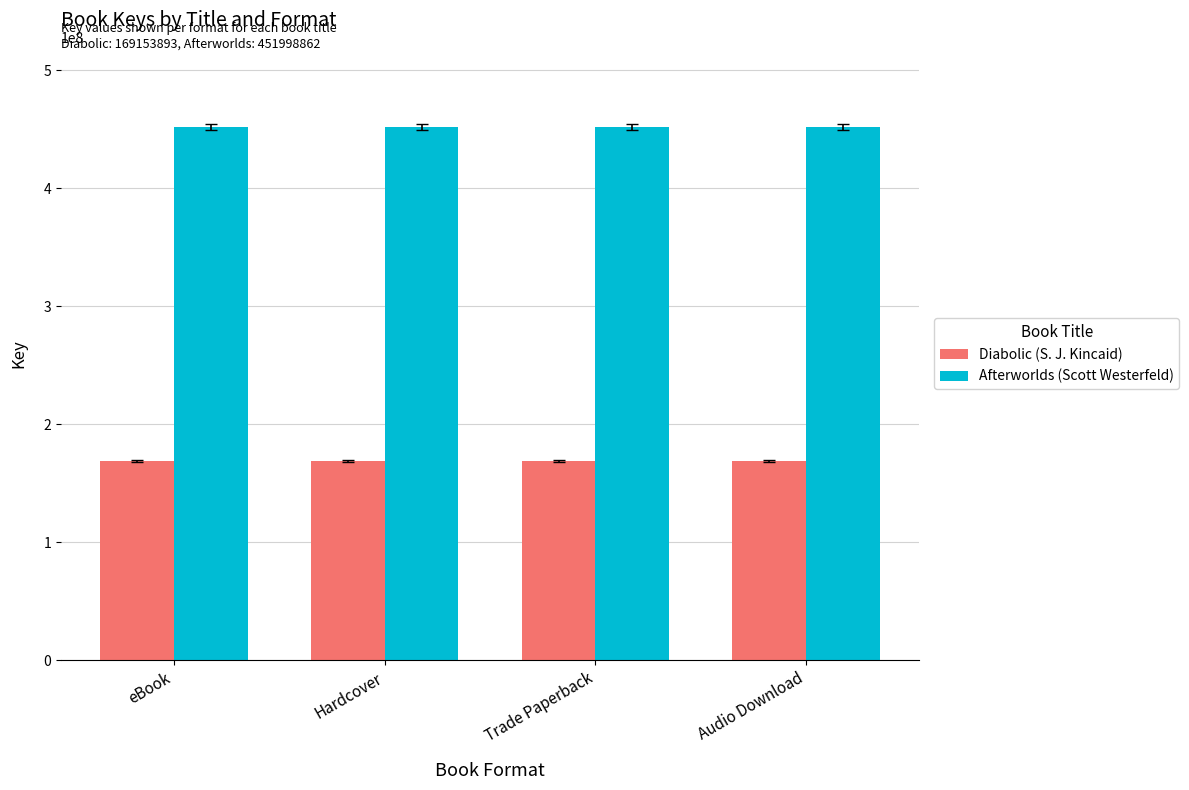

What is the spread (max minus min) of values at Audio Download?

282844969